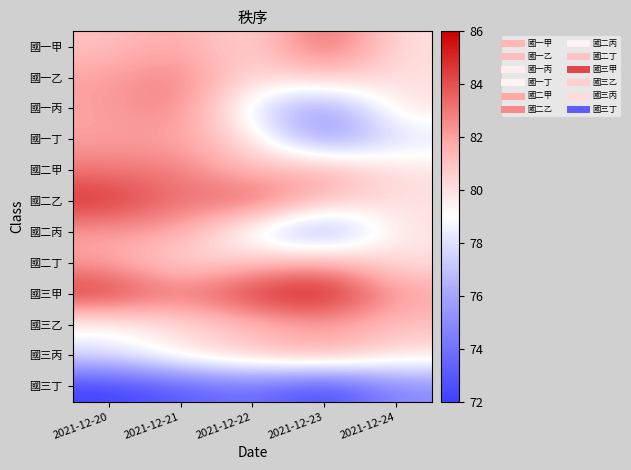

What is the smallest value displayed?

72